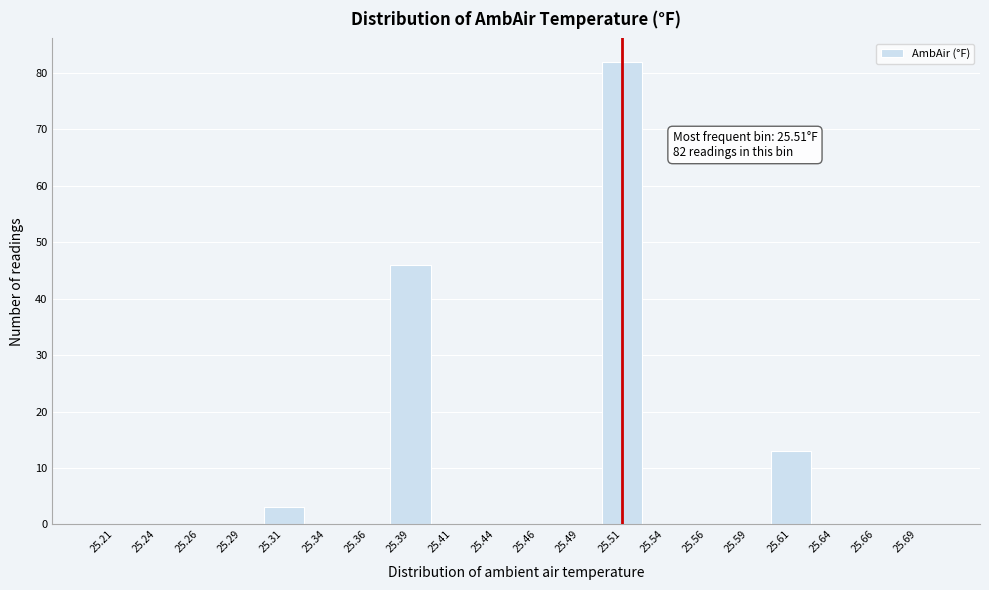

Which range on the x-axis has the tallest bar?

25.500 to 25.525